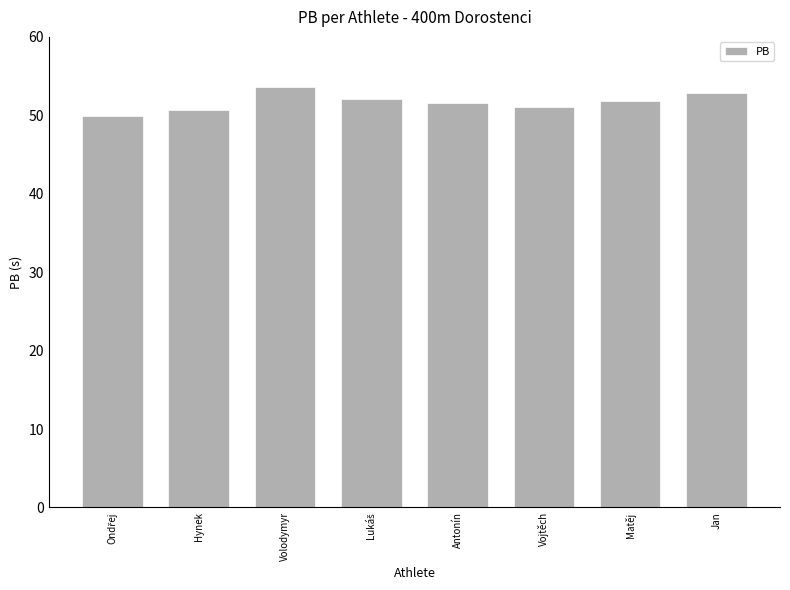

Between Matěj and Hynek, which is larger?

Matěj